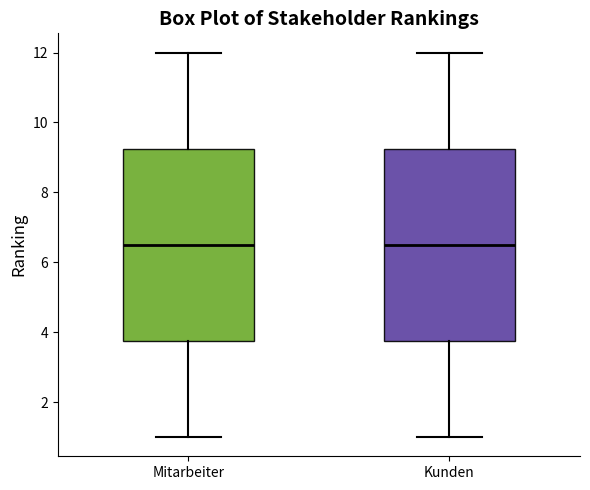

Where does the median line of the box for Mitarbeiter sit on the y-axis? The values are not printed on the chart, so give them approximately, as read against the axis.

6.6